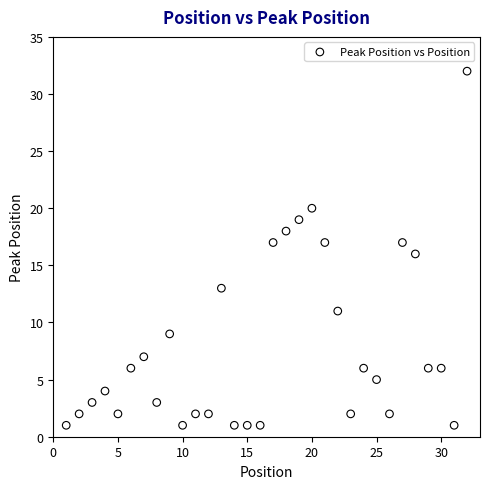

What is the range of X values (max minus min)?

31